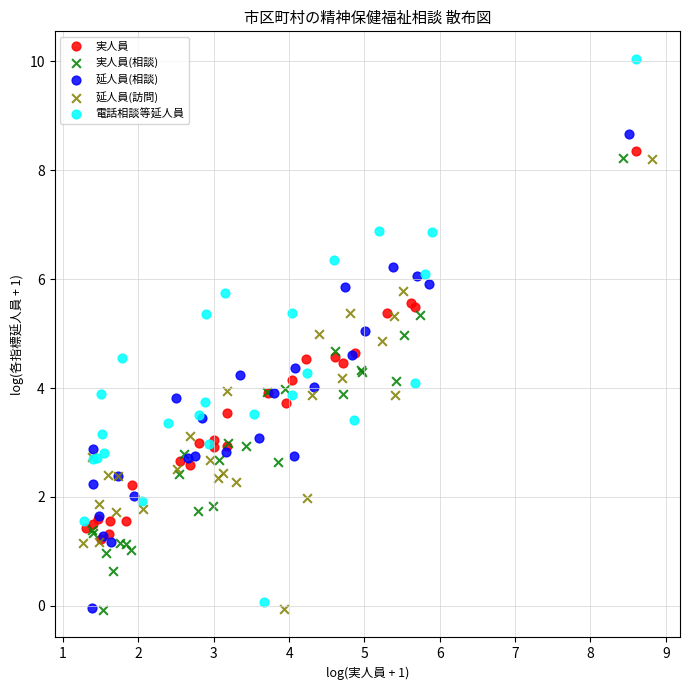

Which series reaches the maximum Y coordinate?

電話相談等延人員